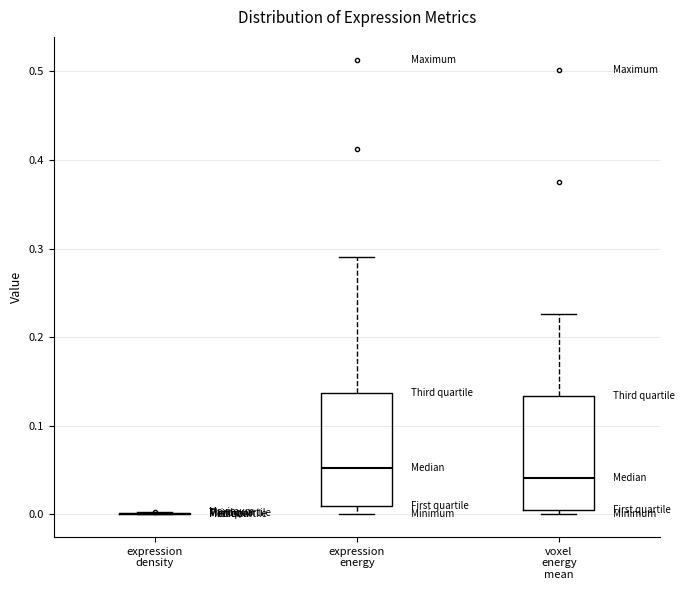

Reading left to right, transcribe this box plot: for each box, give where its median line is, the range the box spans, and where its two whiskers end, as read against the y-axis. The values are not printed on the chart, so give them approximately, as read against the axis.

expression density: box collapsed to a line at 0.00, whiskers 0.00 to 0.00
expression energy: median 0.05, box 0.01 to 0.14, whiskers 0.00 to 0.29
voxel energy mean: median 0.04, box 0.00 to 0.13, whiskers 0.00 (just below the box's lower edge) to 0.23